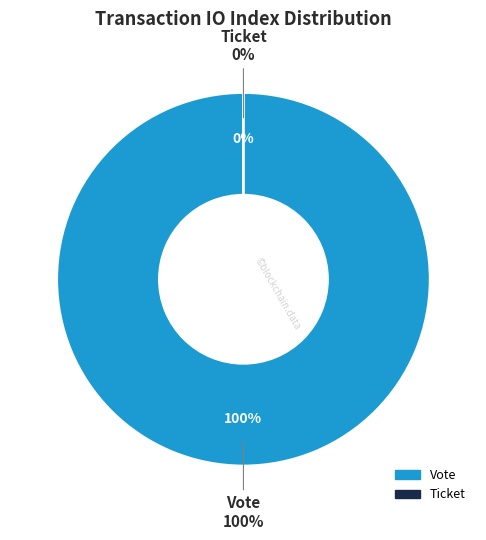

What is the majority slice?

Vote (io_index=1)